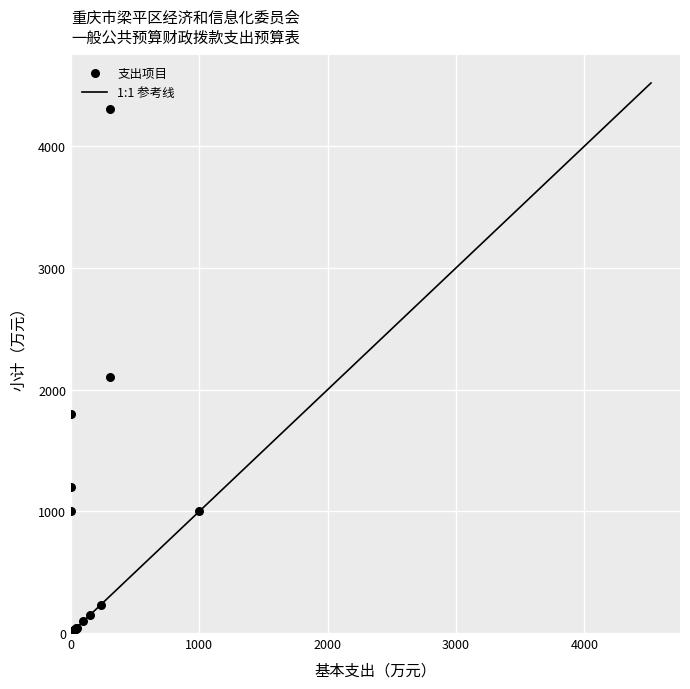

What Y value in the scatter plot is closest to 2154?

2103.7